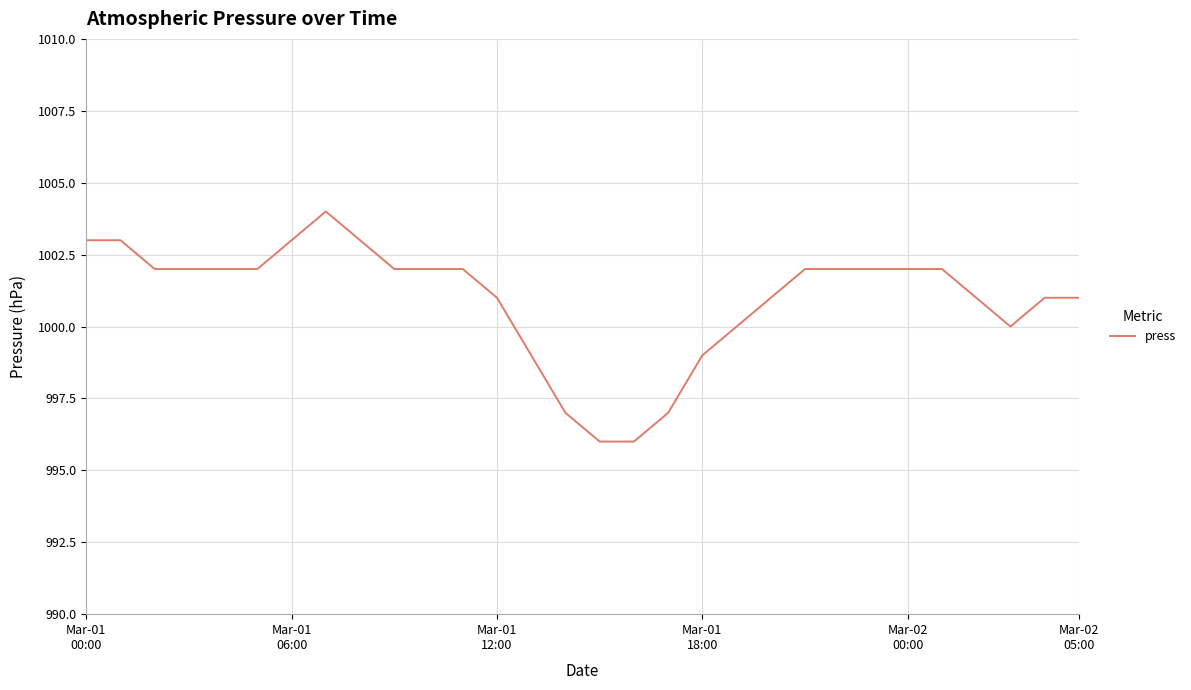

What is the difference between the maximum and minimum values?

8